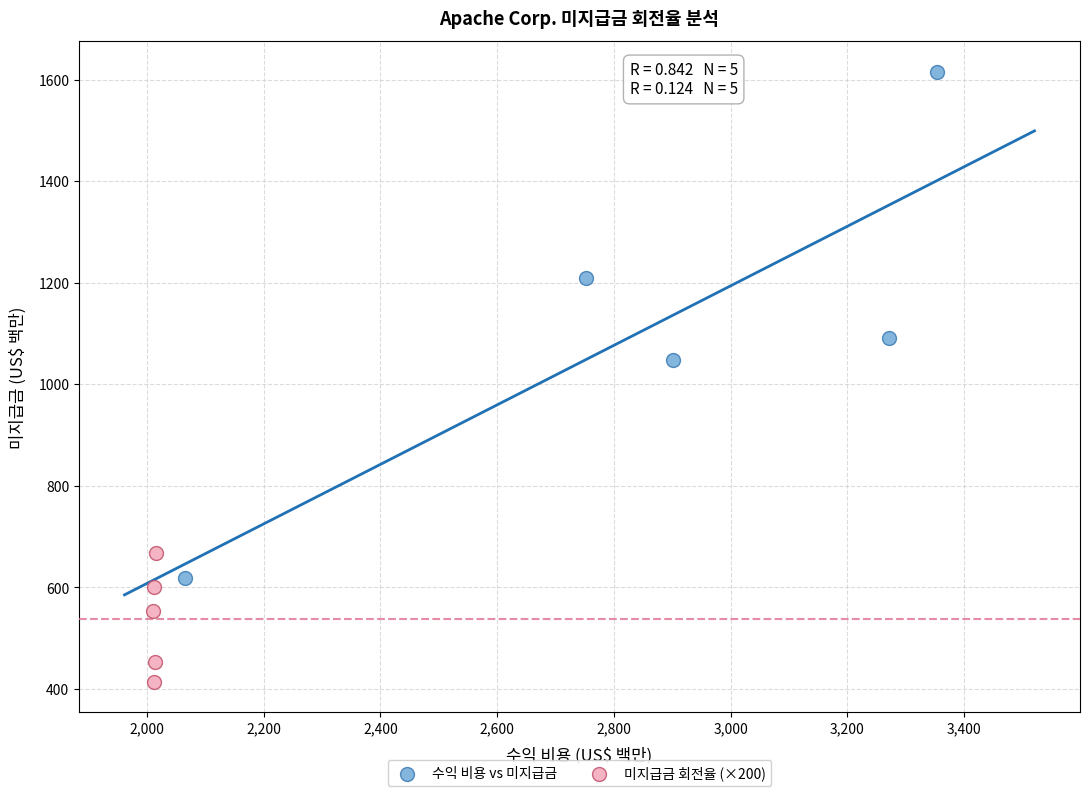

Which series reaches the maximum Y coordinate?

수익 비용 vs 미지급금